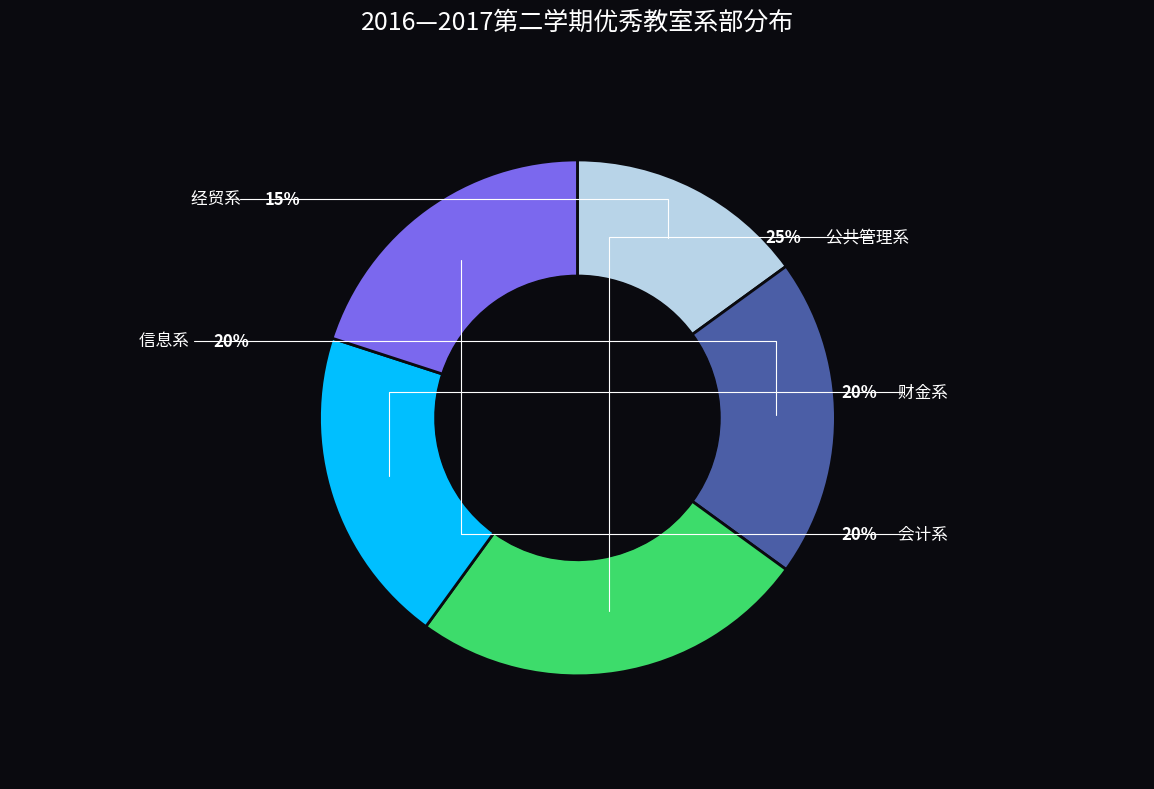

Rank the categories by value from lowest to highest.

经贸系, 信息系, 财金系, 会计系, 公共管理系